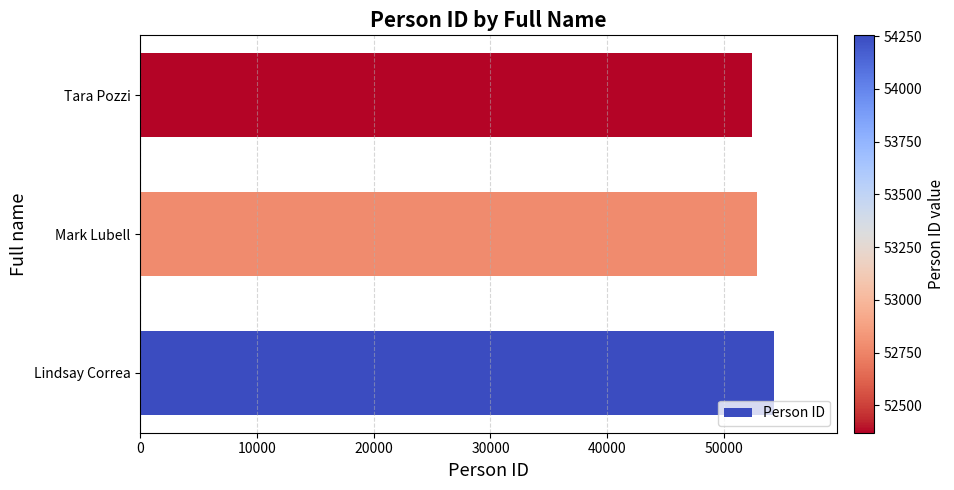

What is the difference between the values at Lindsay Correa and Mark Lubell?

1473